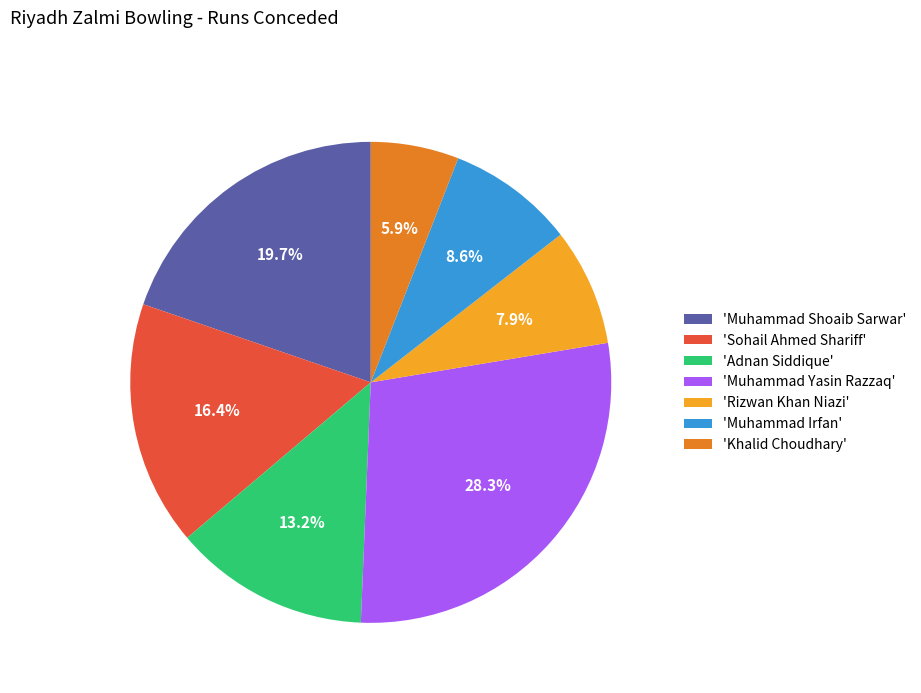

Is there a majority slice in this chart?

No